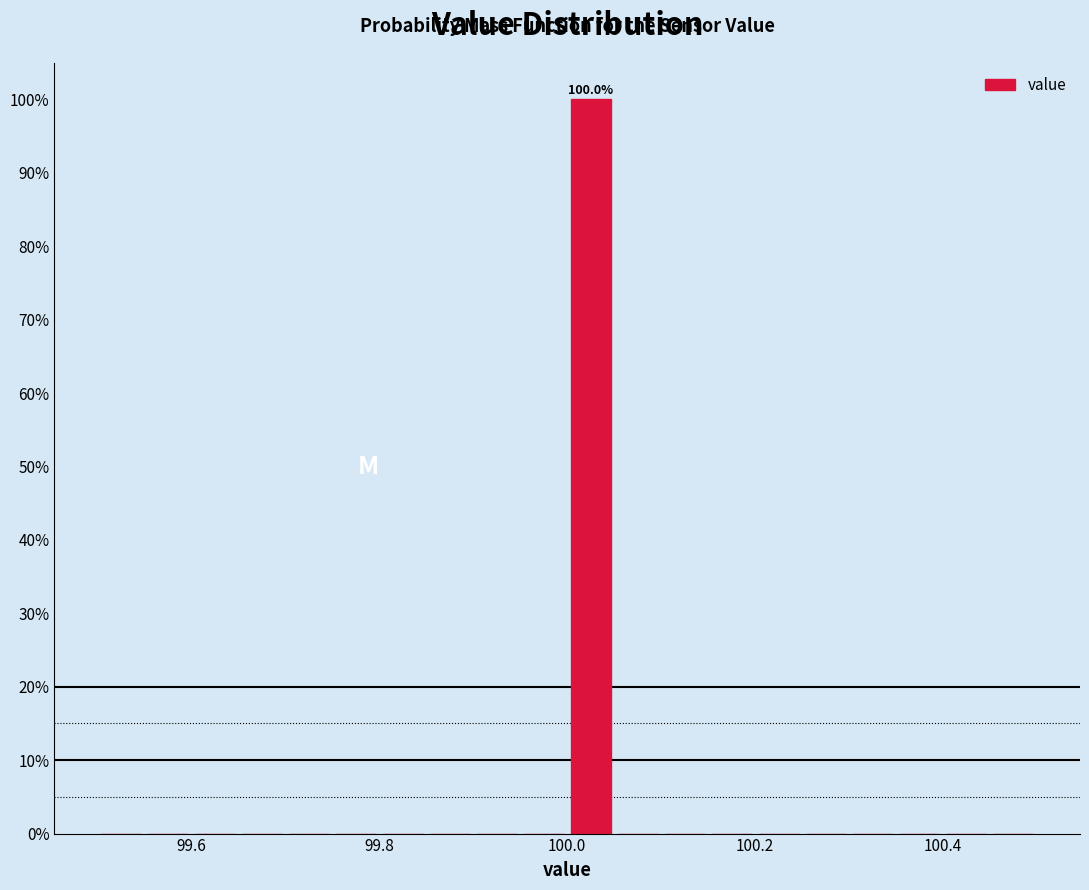

Around what value on the x-axis is the tallest bar? Give the approximate position of its centre, as read against the axis.

100.02